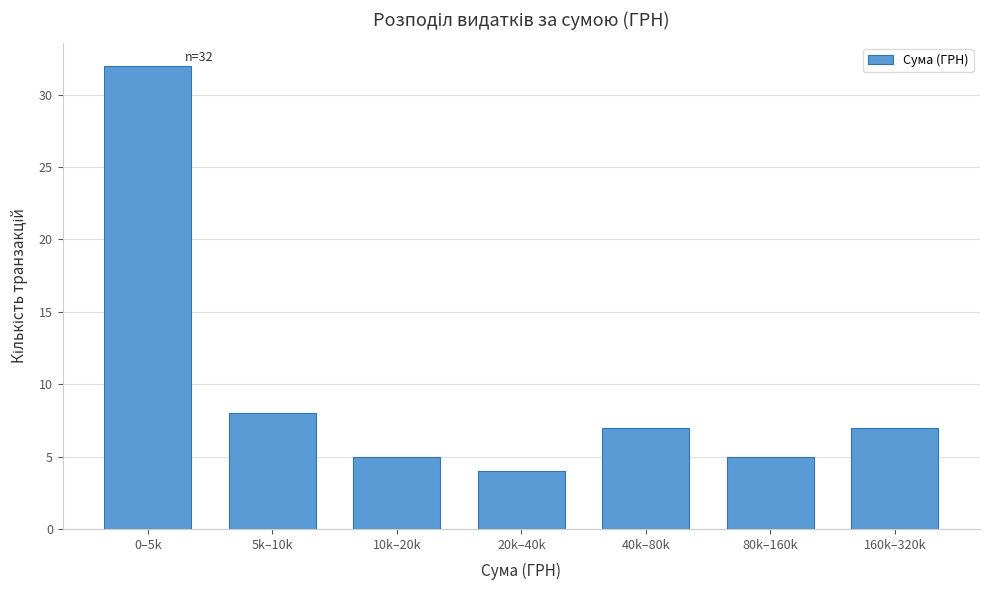

Reading left to right, extract all data points from this chart.

32	8	5	4	7	5	7